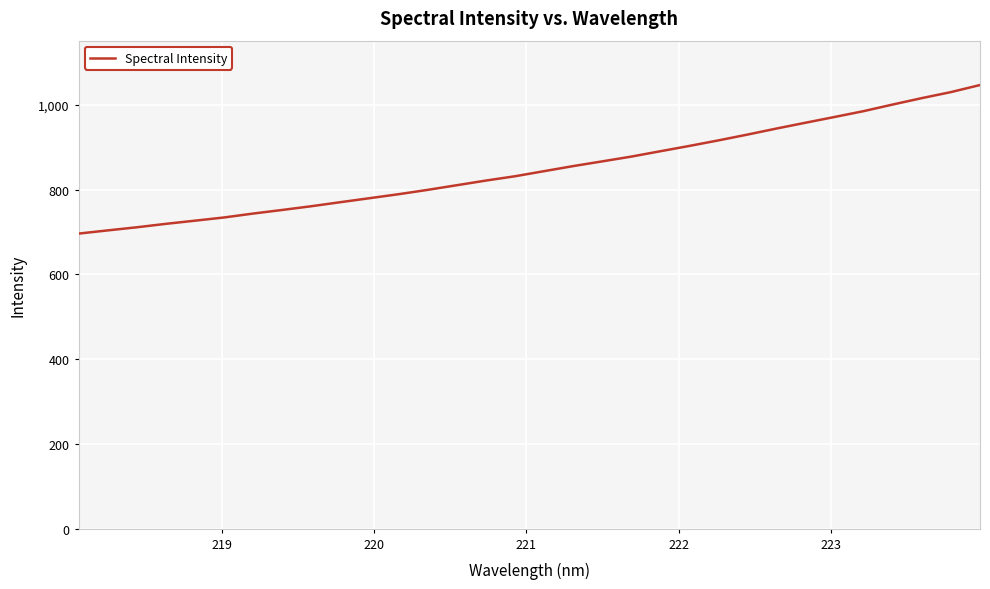

What is the difference between the maximum and minimum values?

350.5